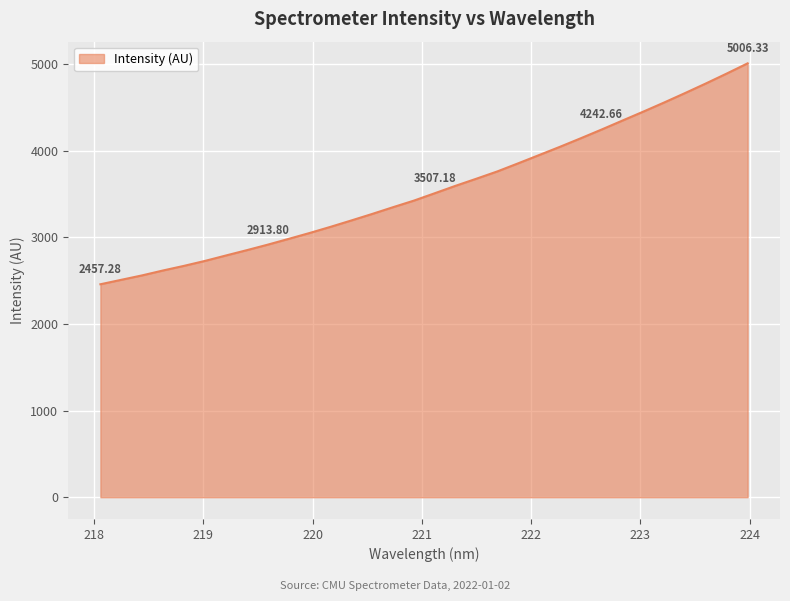

What is the sum of all values?

113914.3